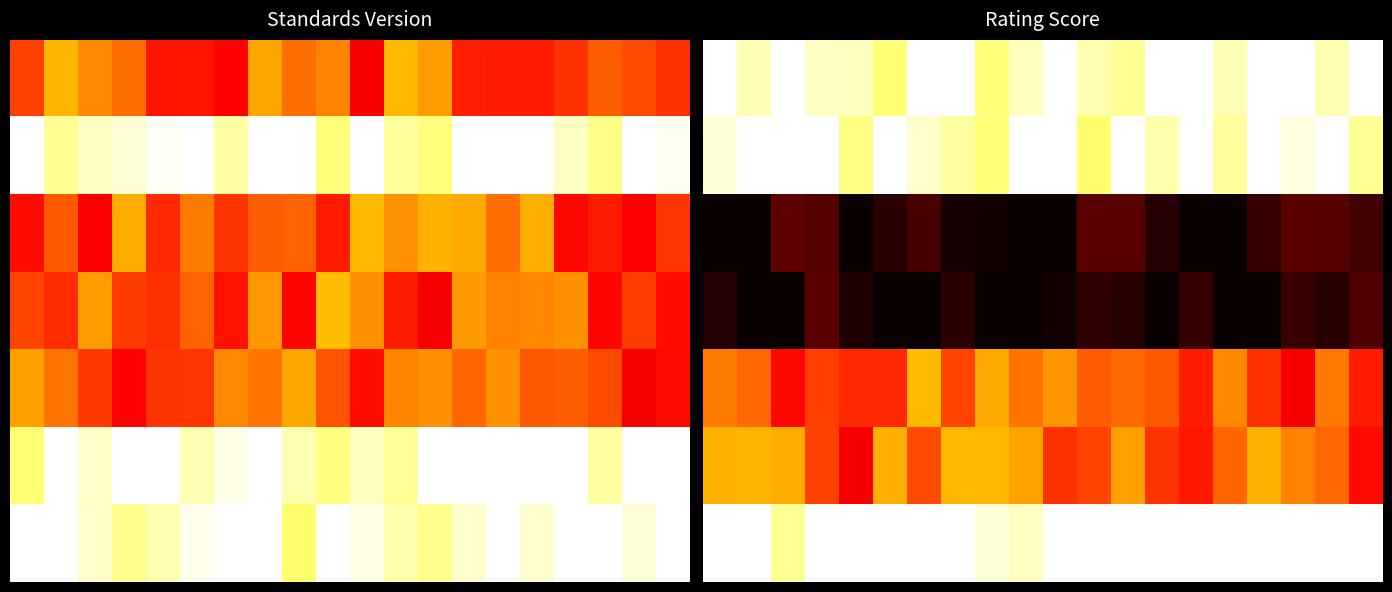

What is the total value across all series at 13?

3.9